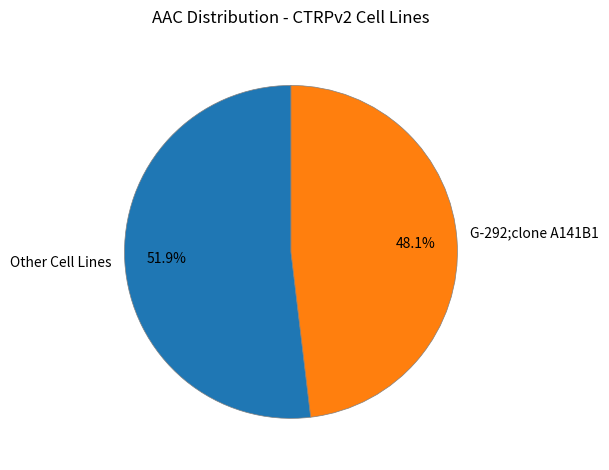

Is G-292;clone A141B1 the majority of the pie?

No